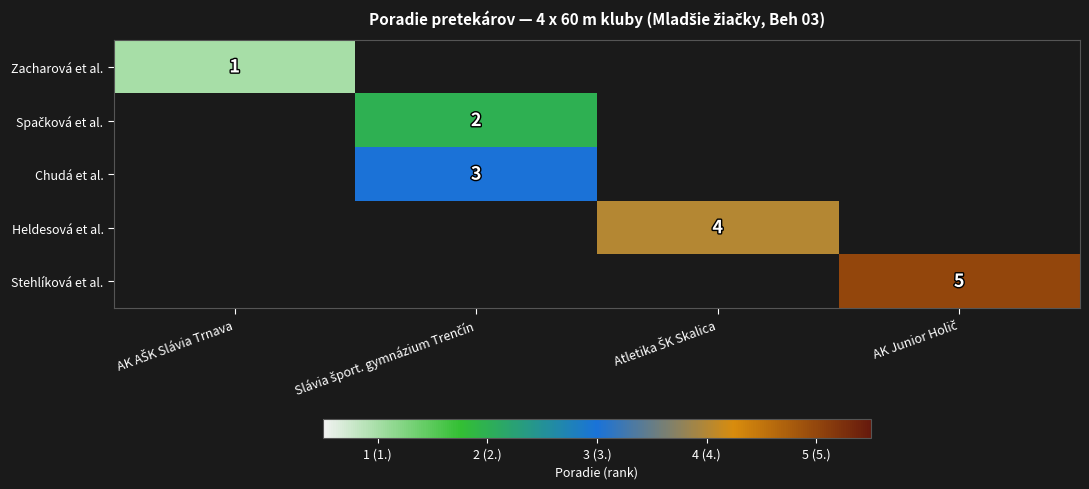

The Zacharová et al. series shows 1.0 at AK AŠK Slávia Trnava. True or false?

True